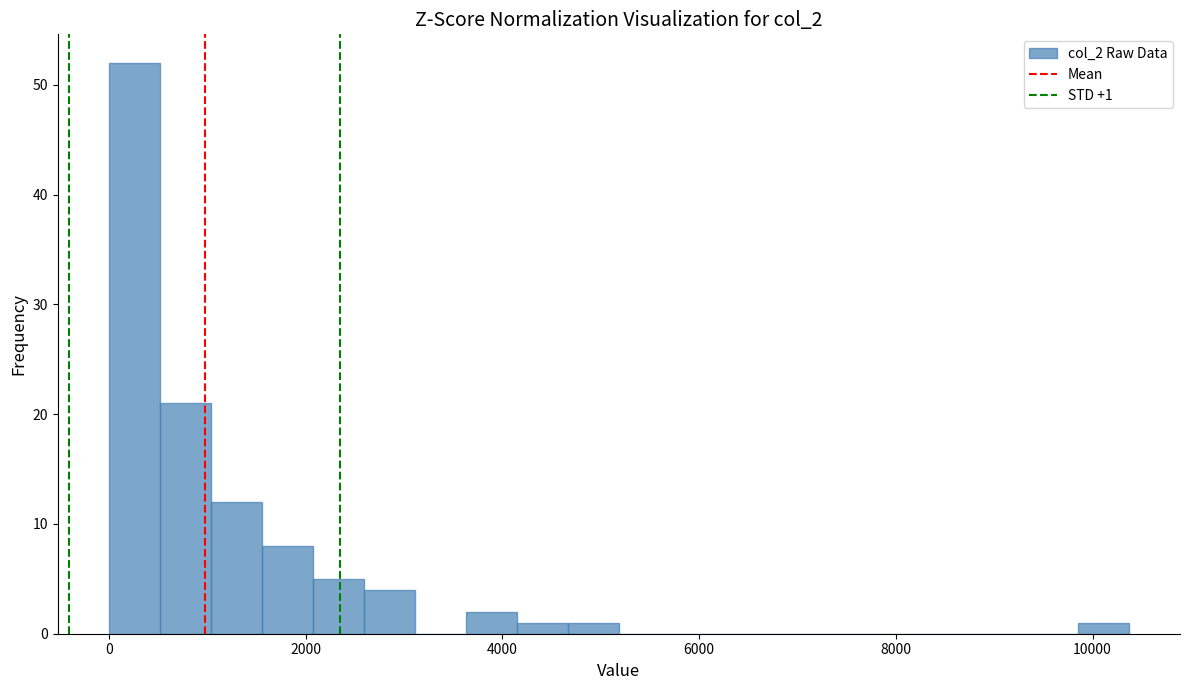

Read against the x-axis, roughly where is the centre of the tallest bar?

200